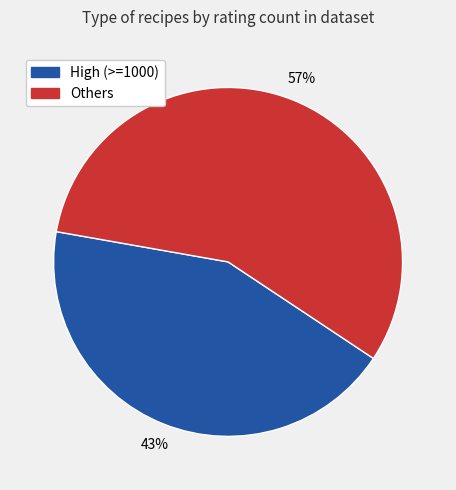

Is there any slice that represents more than half of the pie?

Yes